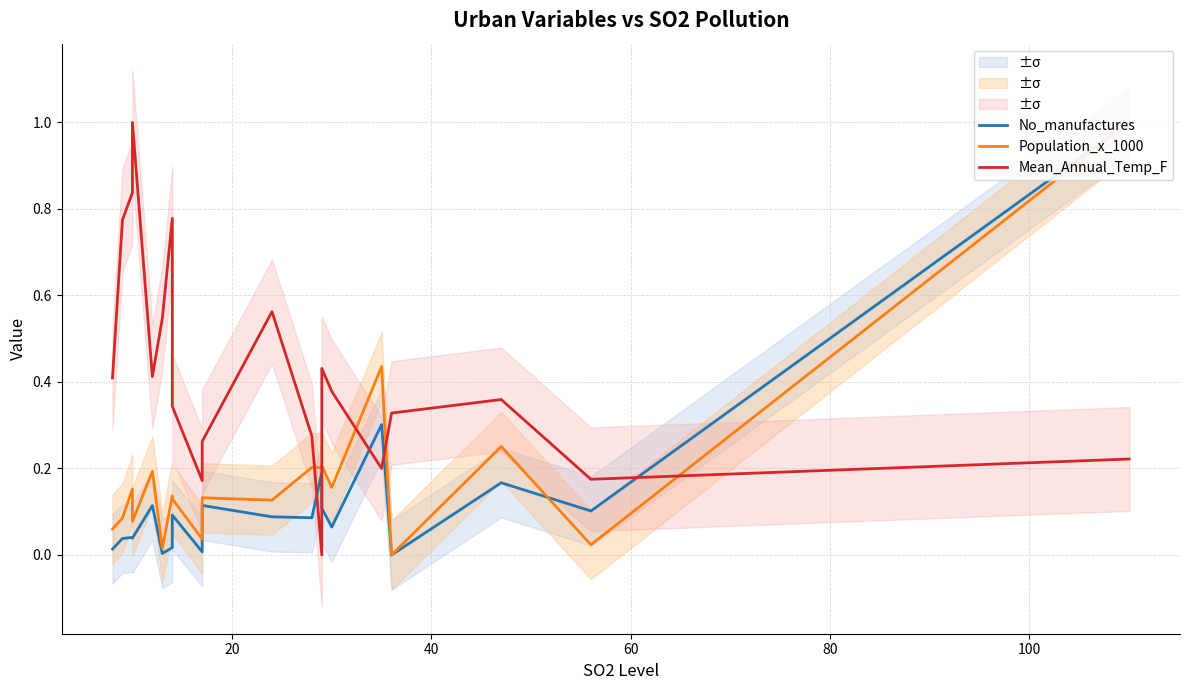

What is the average value of the No_manufactures series?

0.1